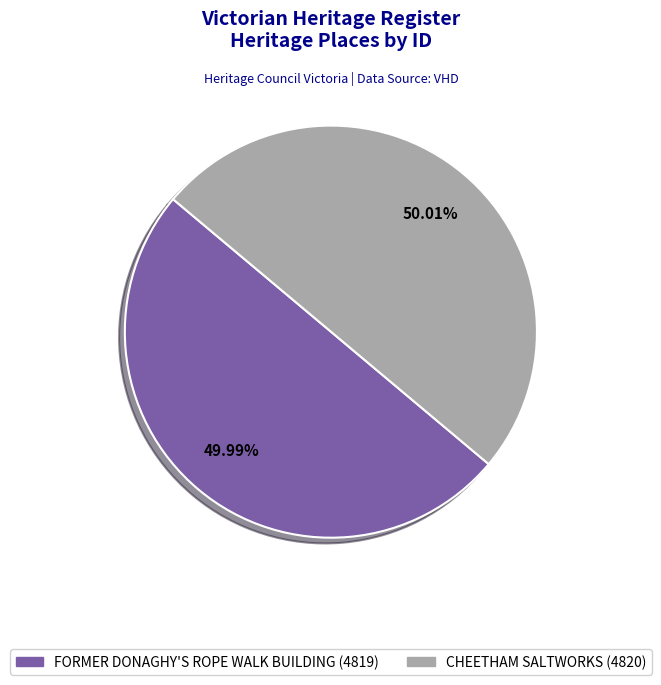

Is there a majority slice in this chart?

Yes